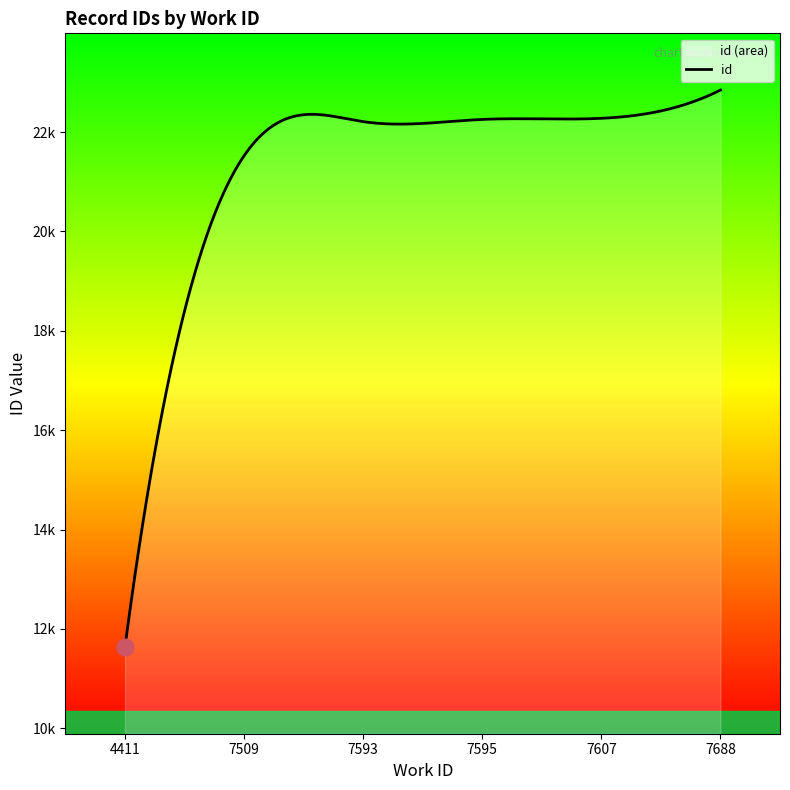

Which category has the highest value across all series?

7688